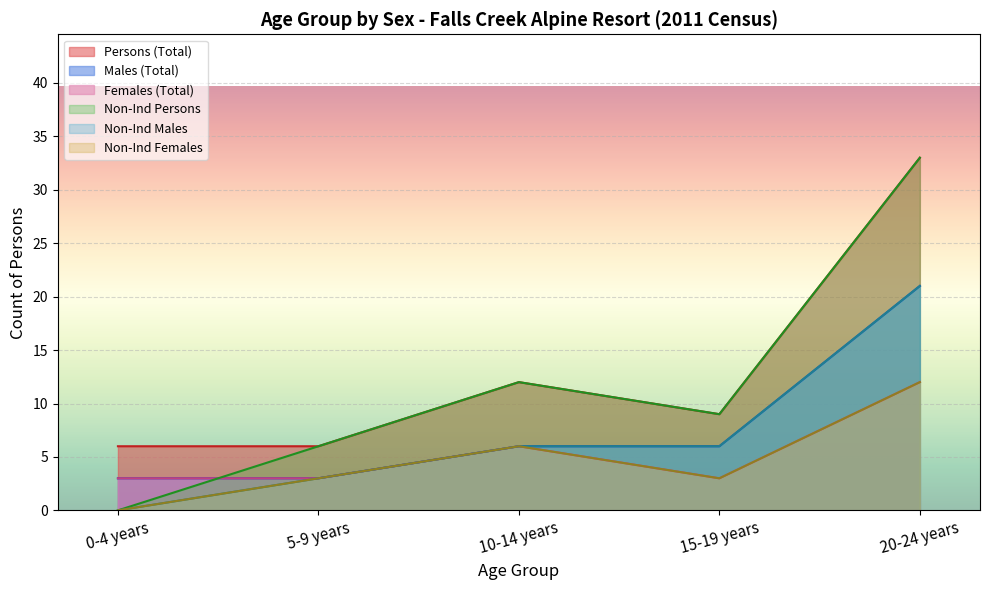

What position from the left is 15-19 years?

4